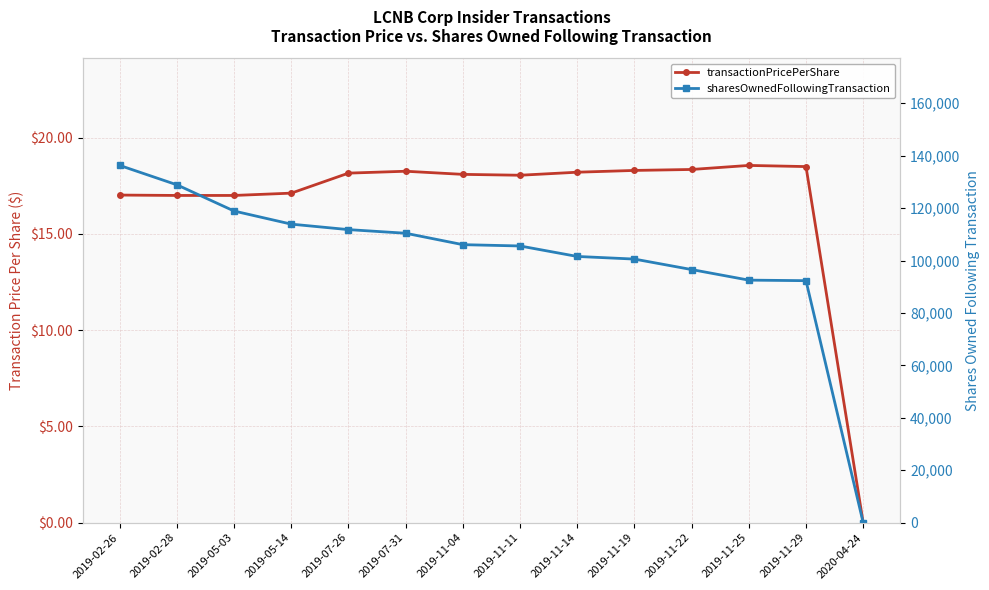

How many interior local valleys does the transactionPricePerShare series have?

1